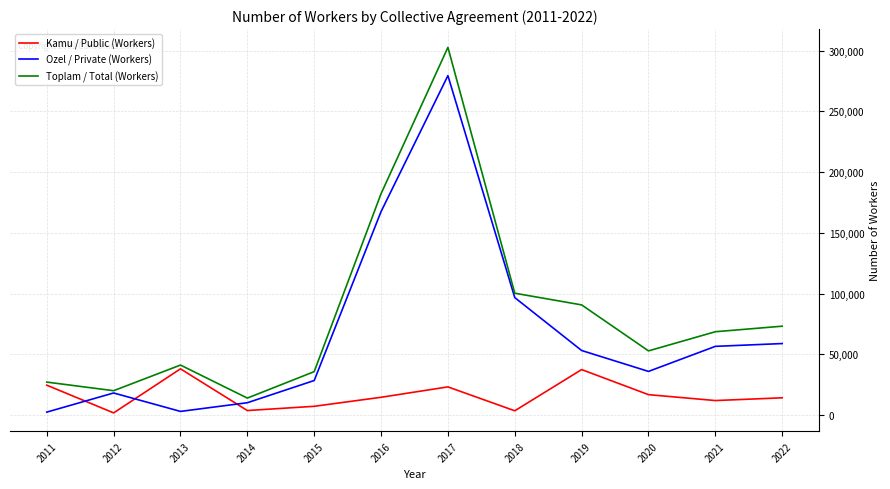

True or false: Kamu / Public (Workers) has a value of 12258 at 2019.

False